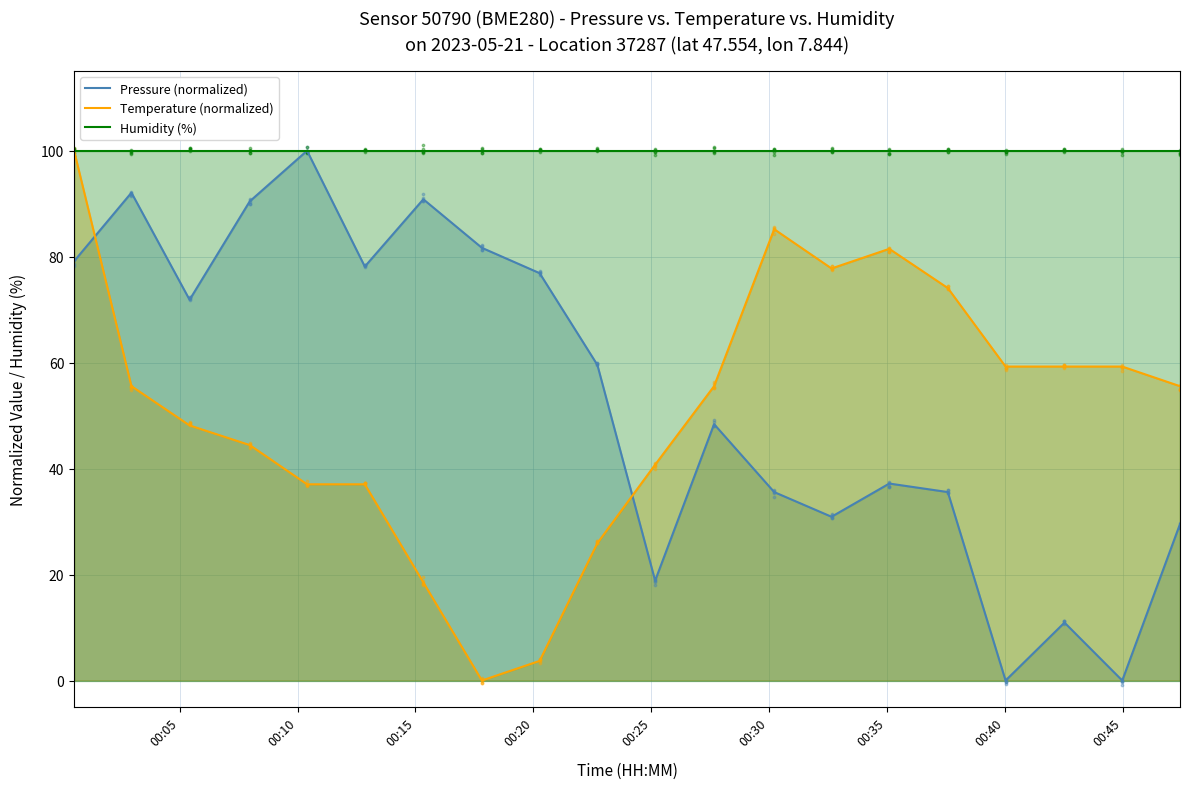

Which series has the largest total across all categories?

Humidity (%)